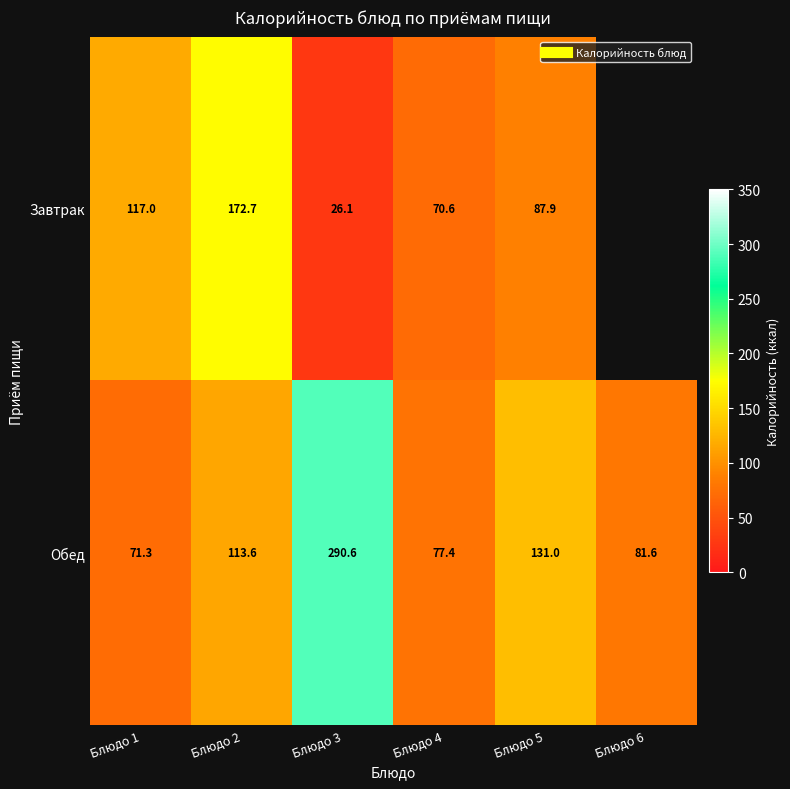

The Обед series shows 114.7 at Блюдо 6. True or false?

False